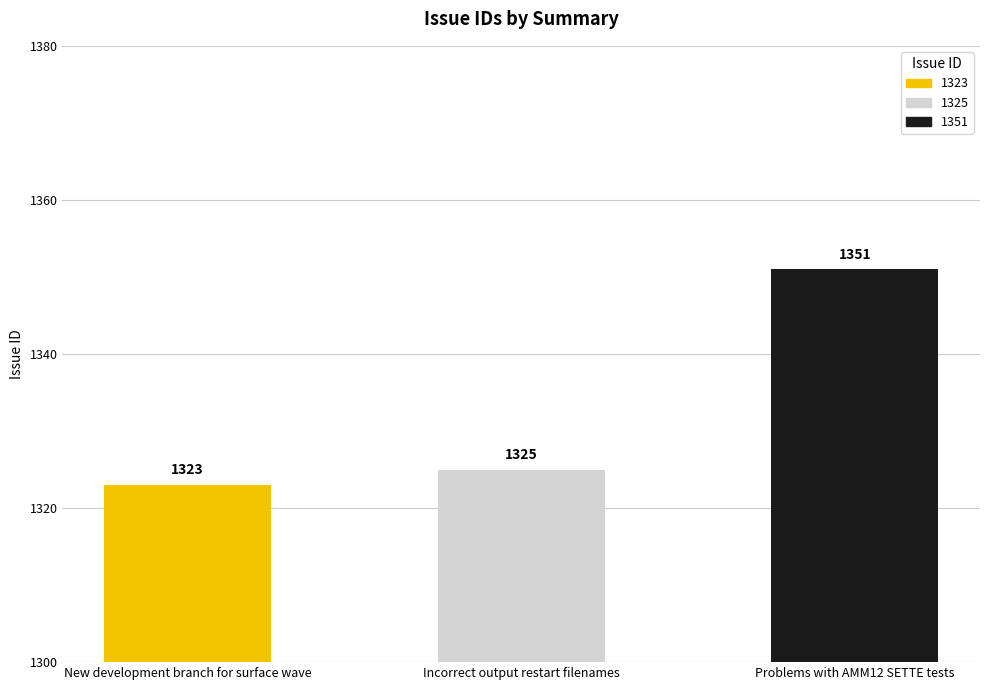

Where is the data nearest to the value 1337?

Incorrect output restart filenames